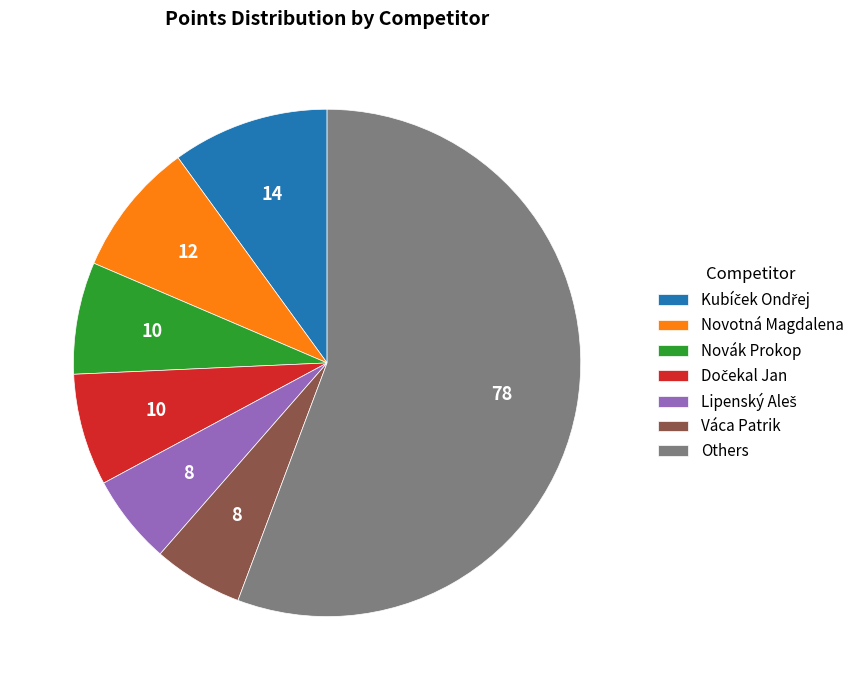

The Others slice represents 61% of the pie. True or false?

False